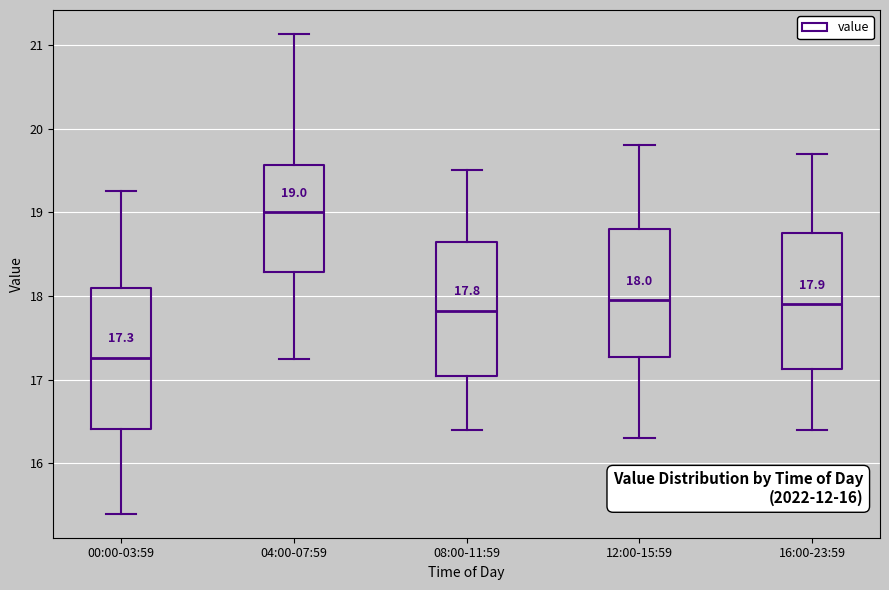

Which box has the lowest median line?

00:00-03:59